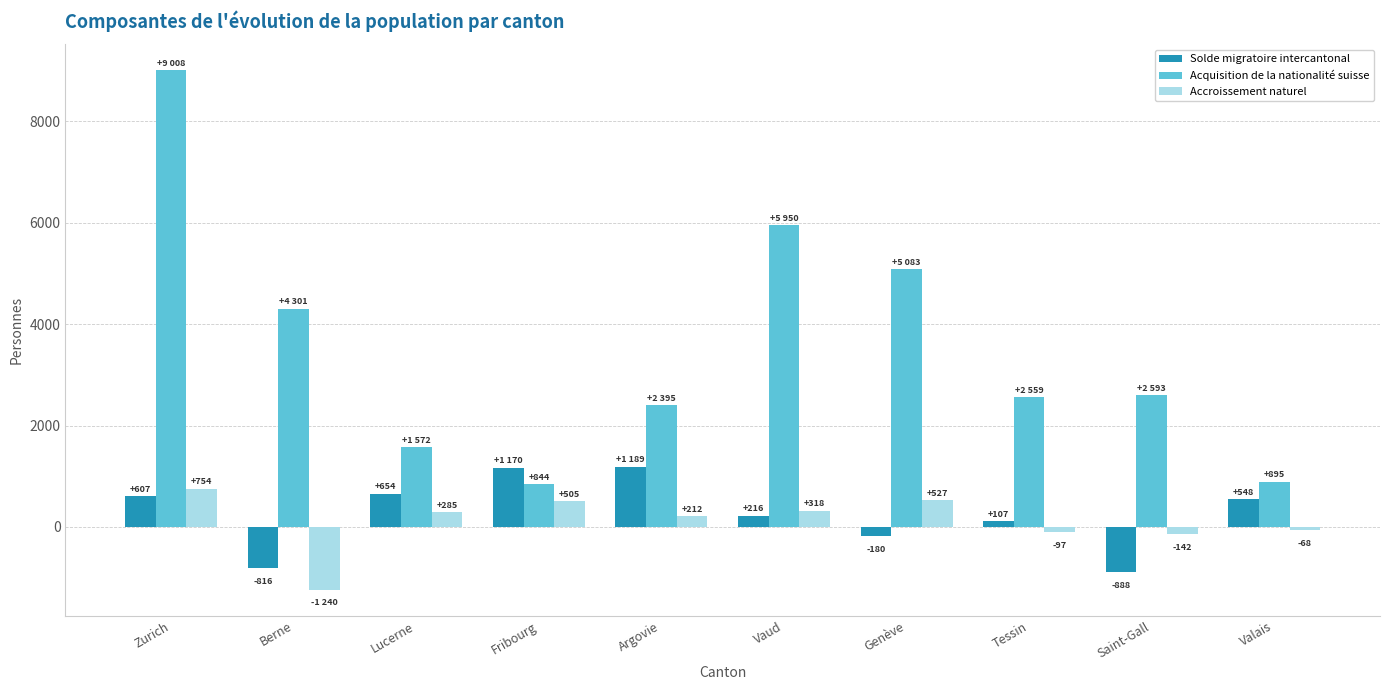

At how many categories does at least one series exceed 7143?

1